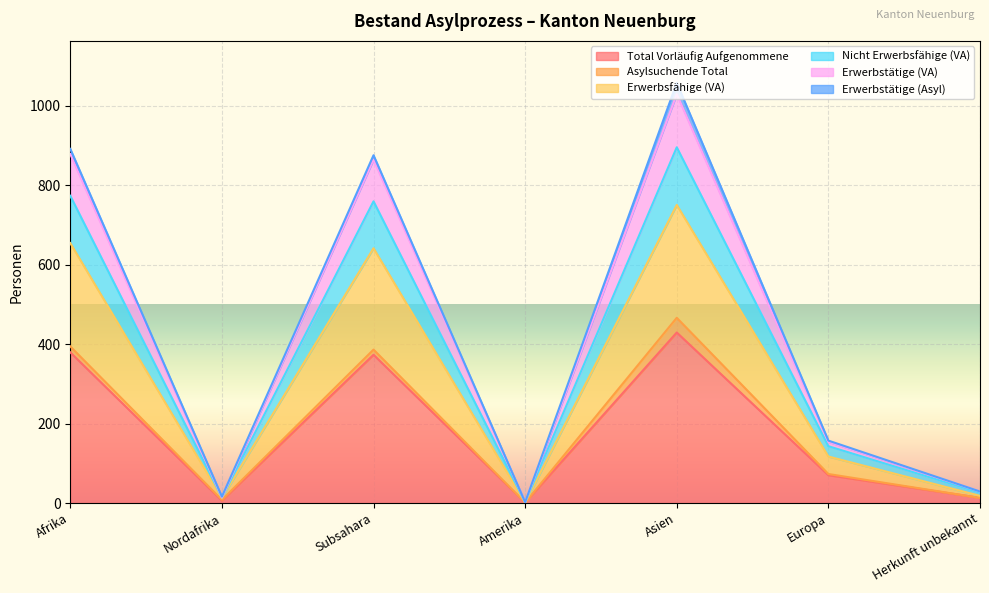

Between Europa and Herkunft unbekannt, which is larger?

Europa